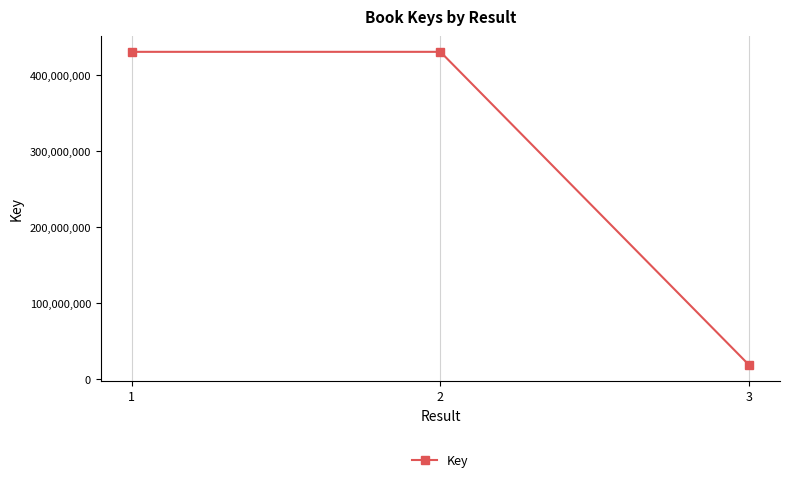

How many data points does each series have?

3